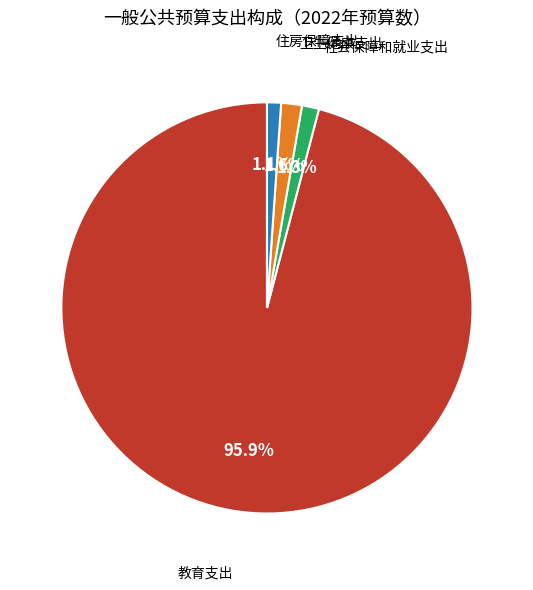

Is there a majority slice in this chart?

Yes